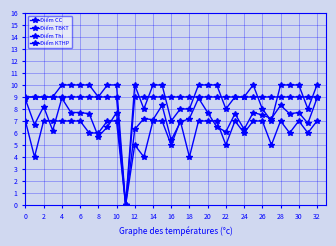

How many interior local peaks does the Điểm KTHP series have?

10